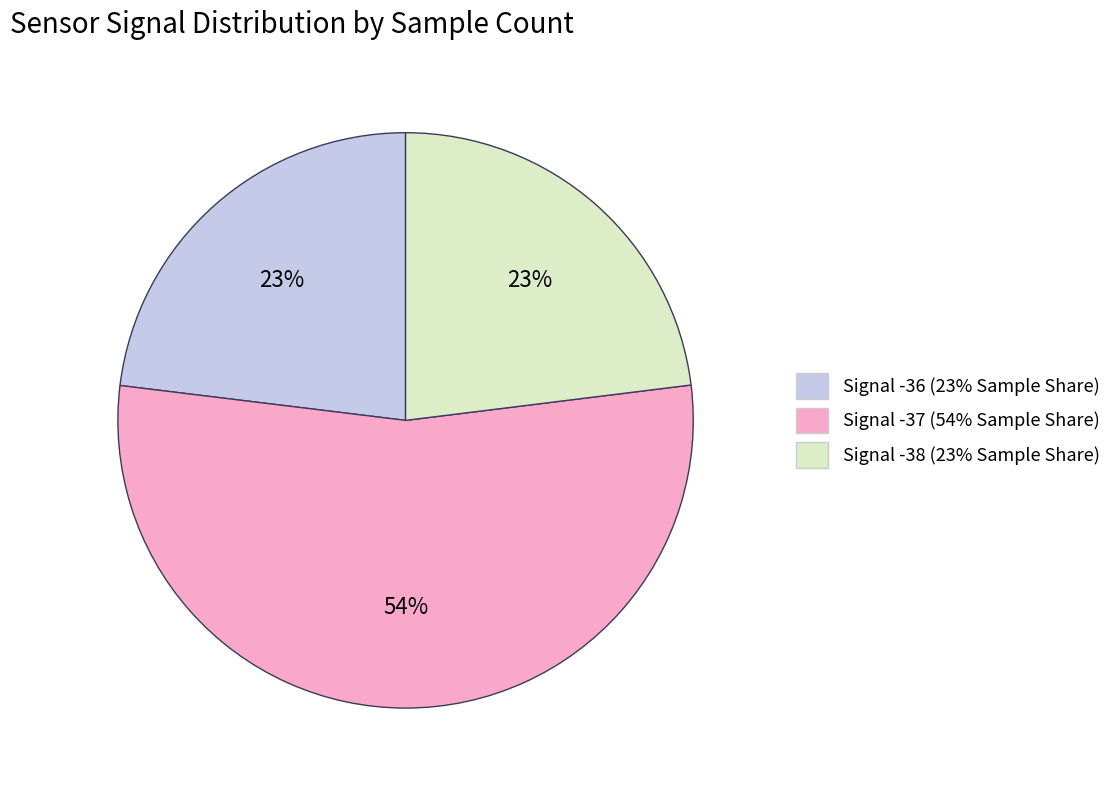

How many segments does this pie chart have?

3